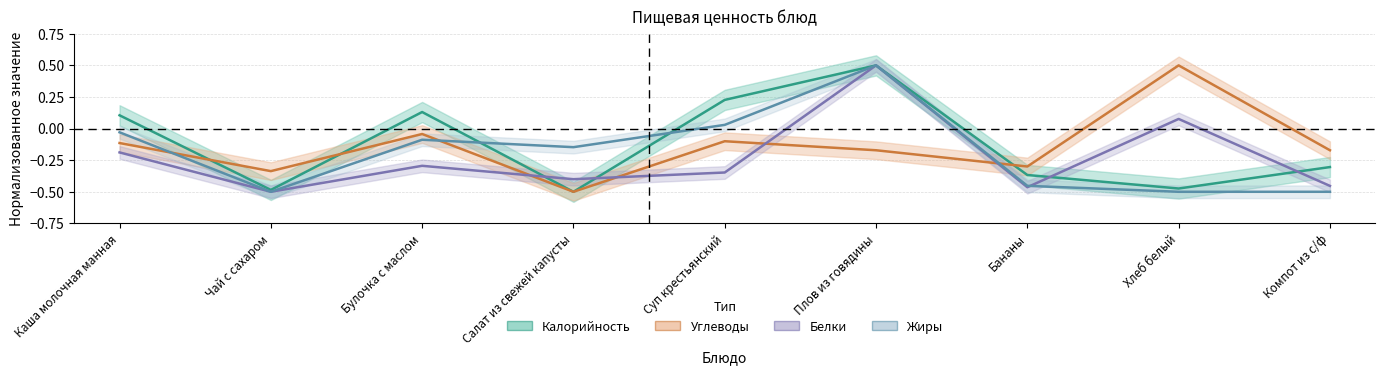

Reading left to right, what are all the values shown in this chart?

Калорийность: 0.1	-0.5	0.1	-0.5	0.2	0.5	-0.4	-0.5	-0.3
Углеводы: -0.1	-0.3	-0.0	-0.5	-0.1	-0.2	-0.3	0.5	-0.2
Белки: -0.2	-0.5	-0.3	-0.4	-0.3	0.5	-0.5	0.1	-0.5
Жиры: -0.0	-0.5	-0.1	-0.1	0.0	0.5	-0.5	-0.5	-0.5